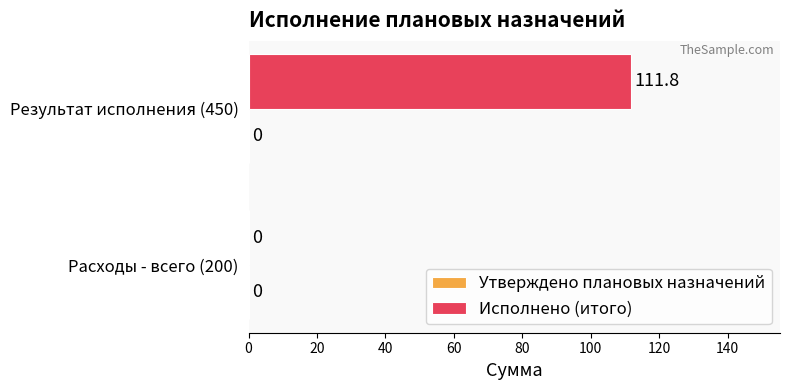

The chart shows a value of 111.8 at Результат исполнения (450). True or false?

True